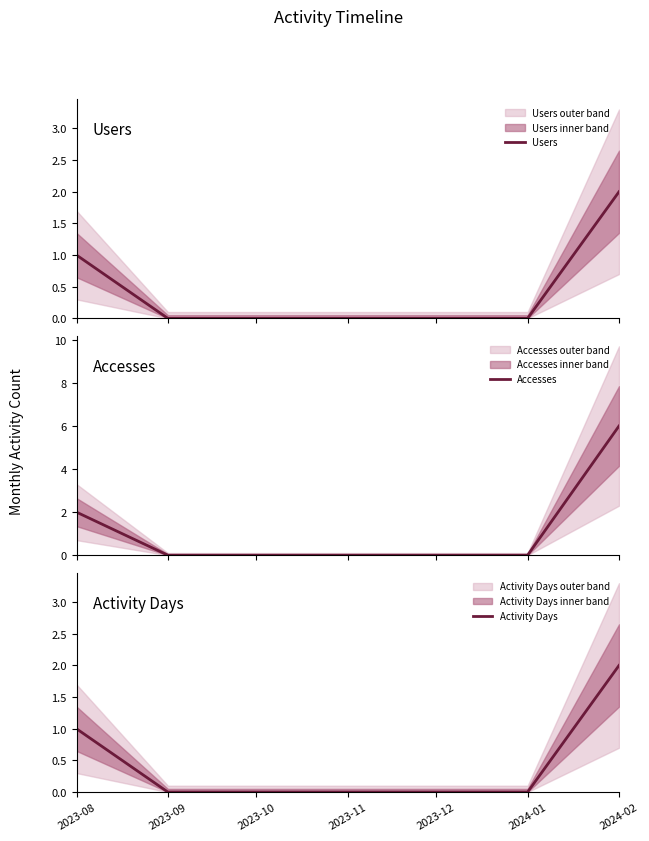

Which series has the largest total across all categories?

Accesses